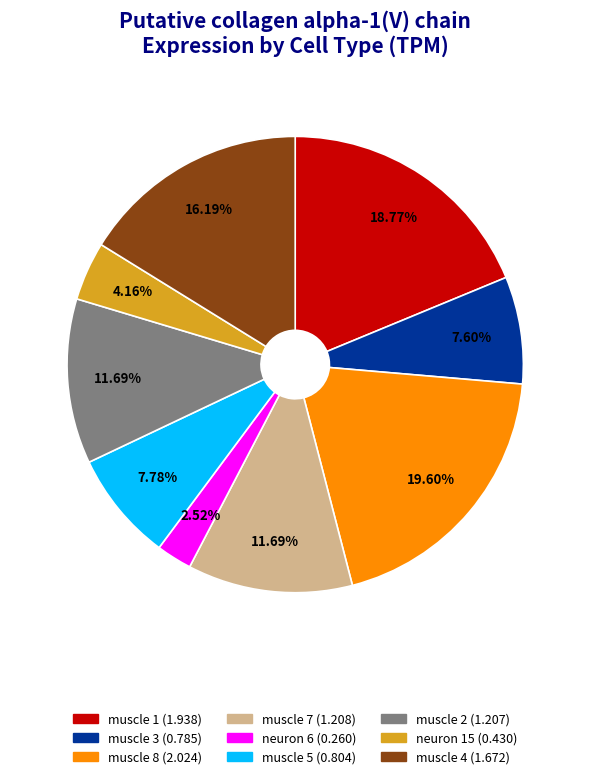

To the nearest percent, what is the combined percentage of muscle 5 and neuron 15?

12%